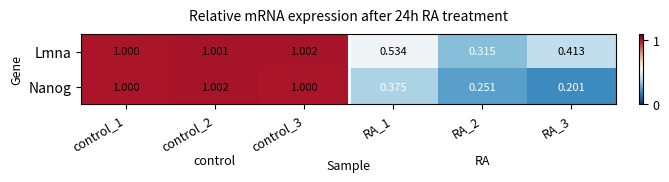

Is the value of Lmna at control_2 greater than the value of Nanog at control_1?

Yes